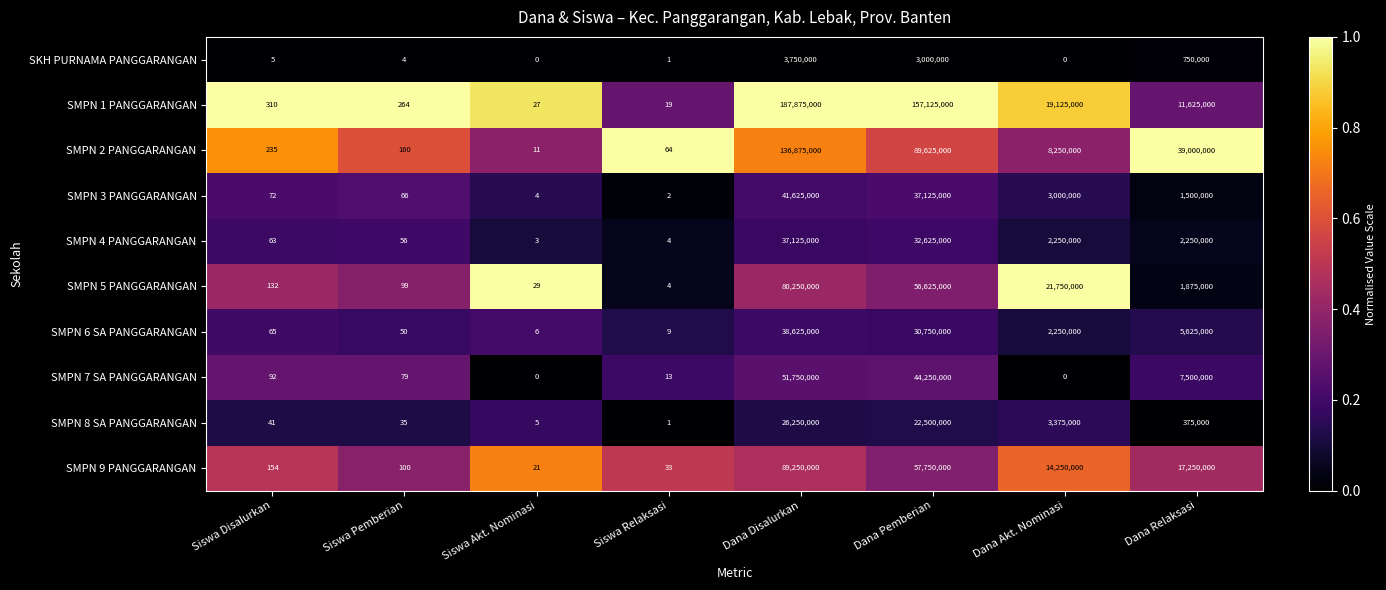

Which series changed the most between Siswa Pemberian and Siswa Akt. Nominasi?

SMPN 1 PANGGARANGAN